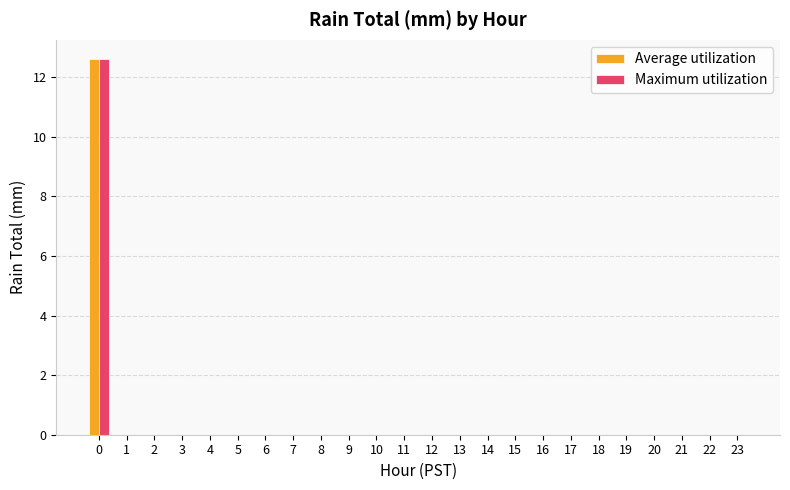

How many distinct data groups are displayed?

2